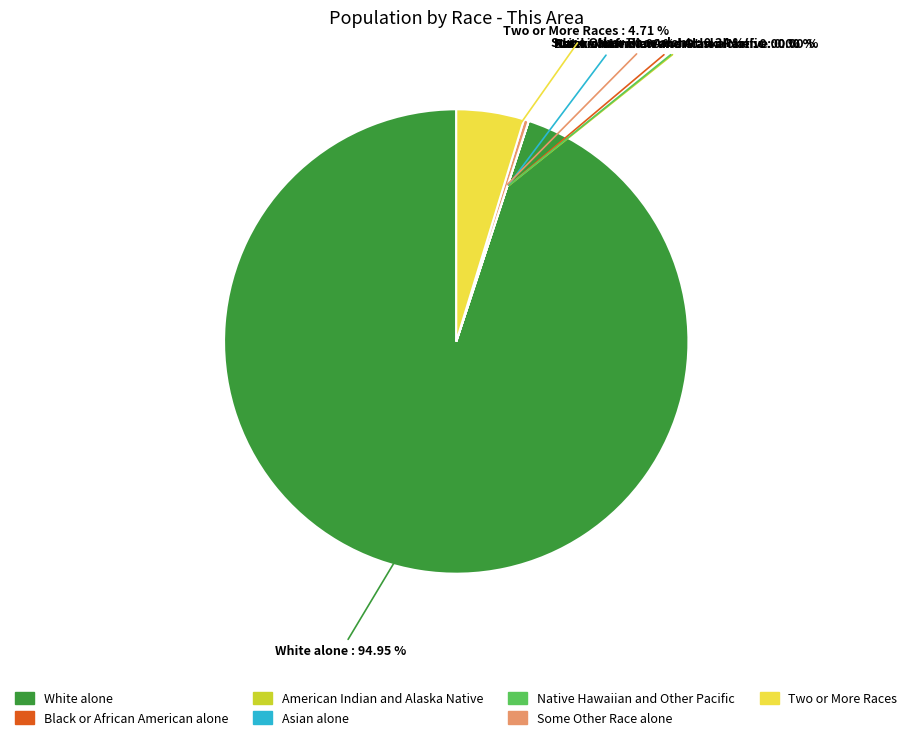

Combined, what portion of the pie is Some Other Race alone and White alone?

95.3%